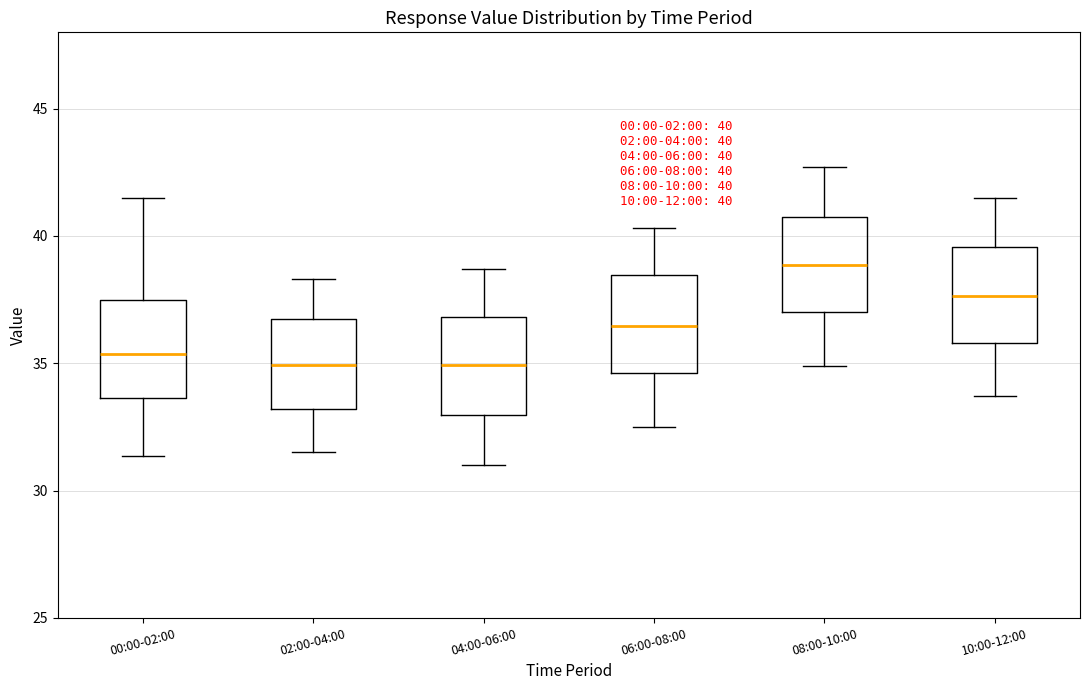

Which box's median line is the highest?

08:00-10:00